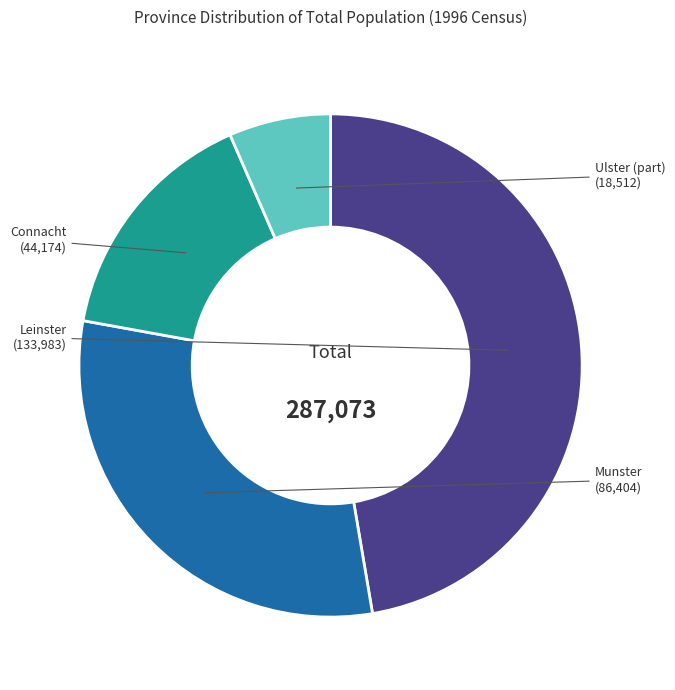

True or false: Connacht accounts for 10% of the total.

False